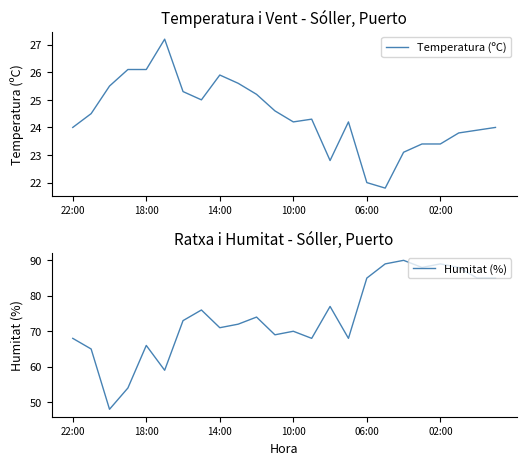

What is the smallest value displayed?

21.8